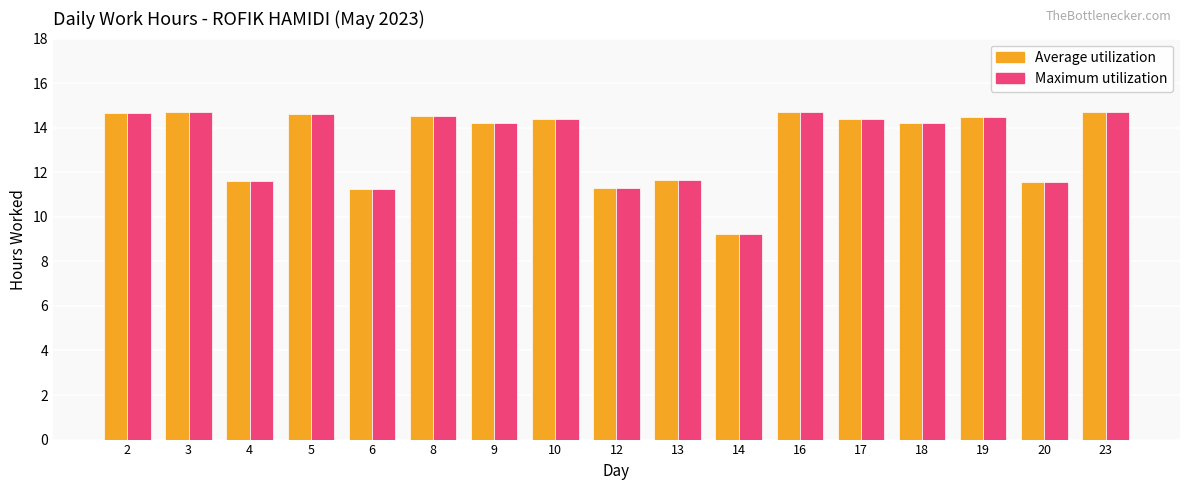

At how many categories does at least one series exceed 14?

11